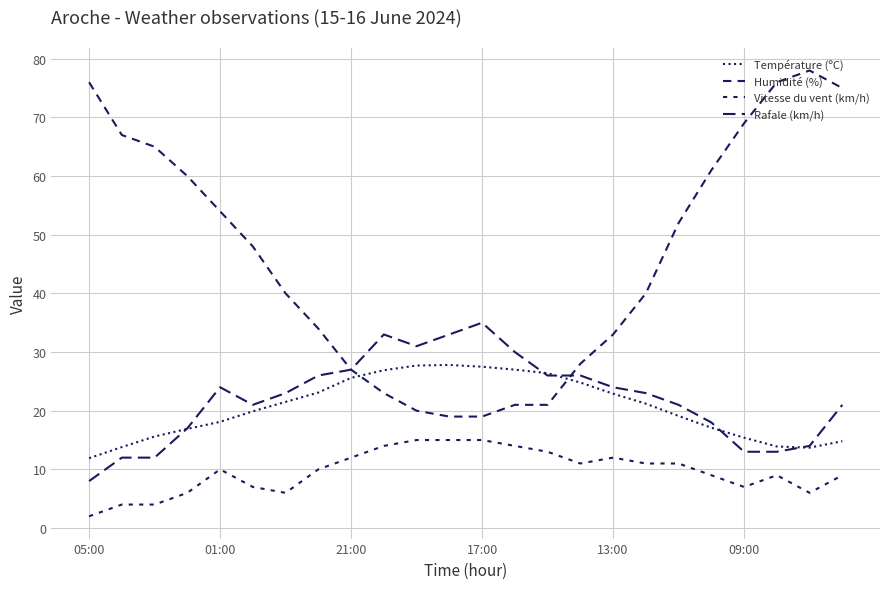

Is this an area chart (filled region under the line)?

No